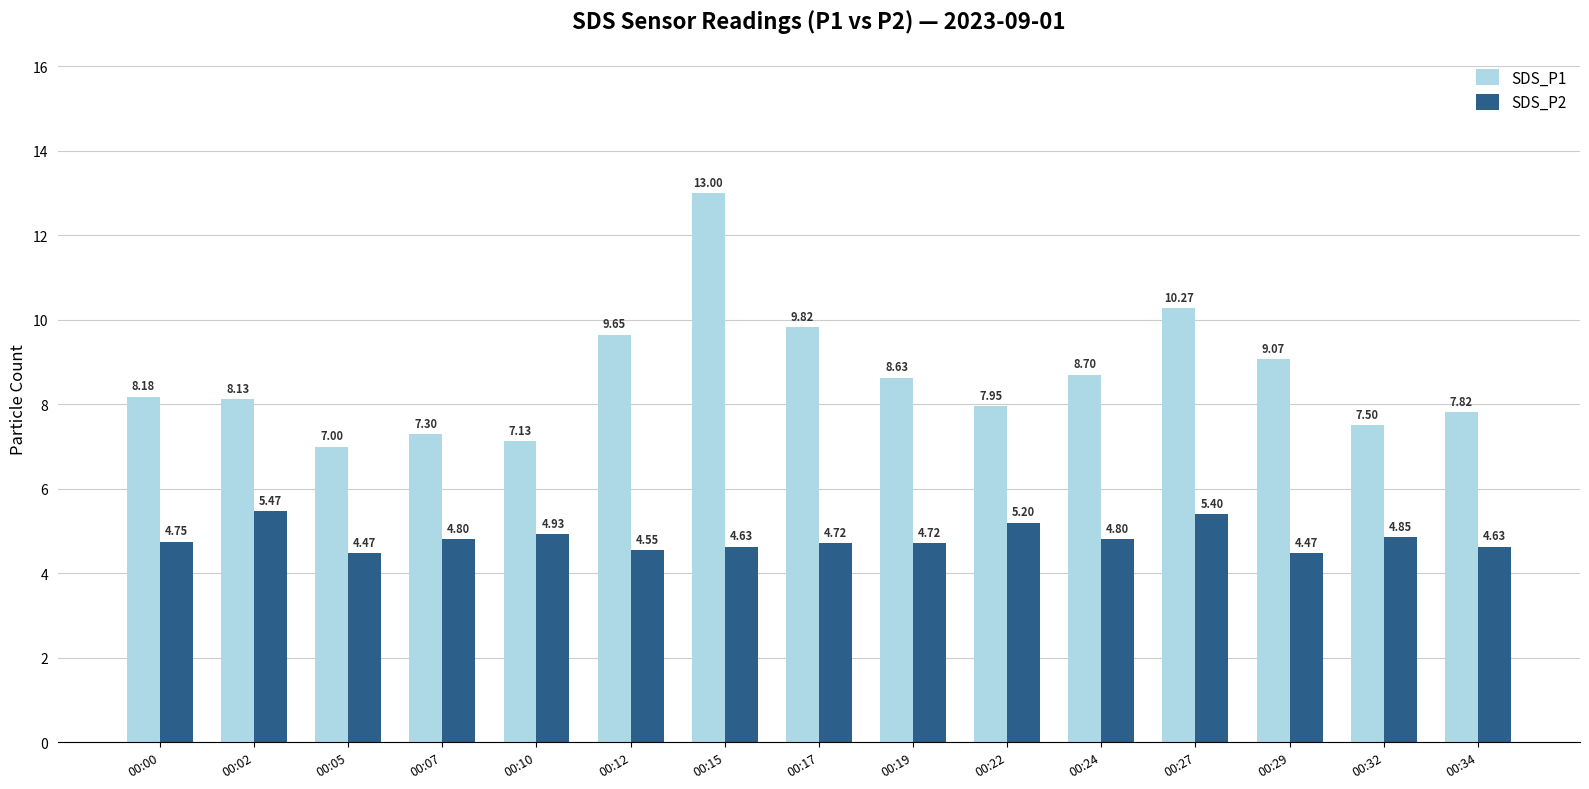

How many distinct data groups are displayed?

2